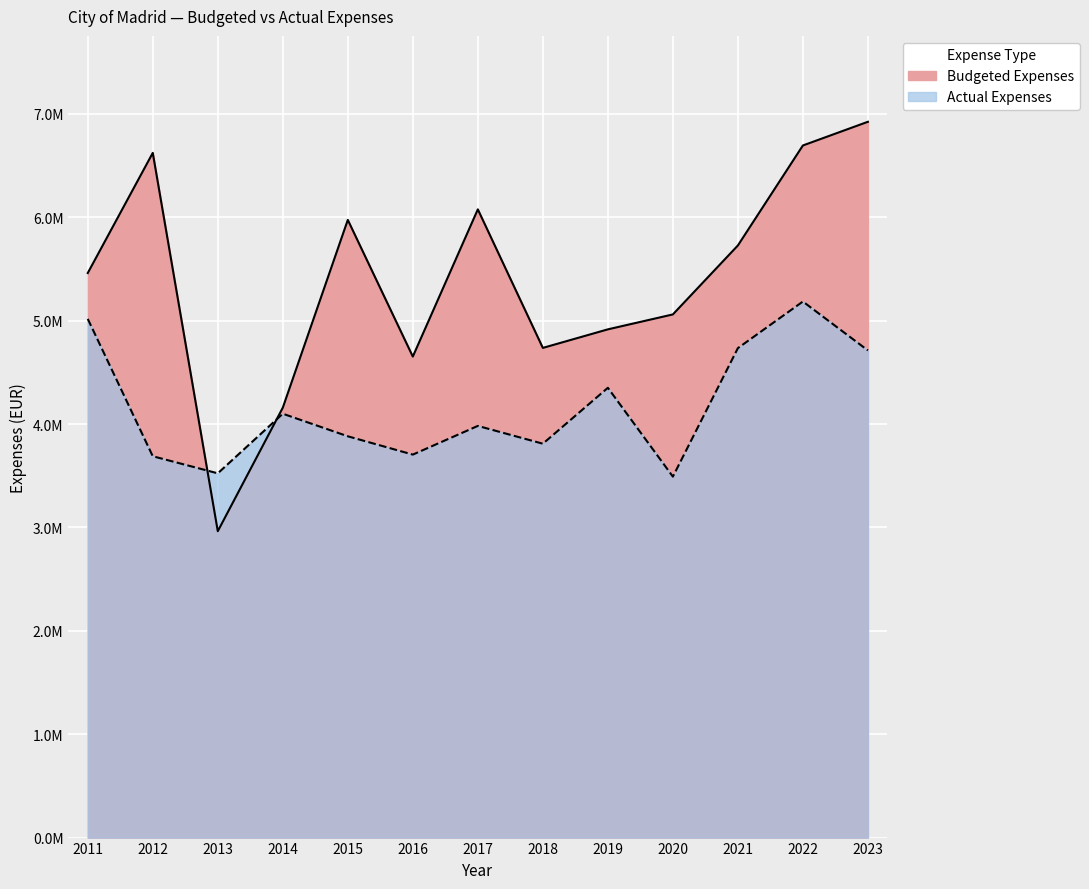

Does the chart display data point markers on the line(s)?

No